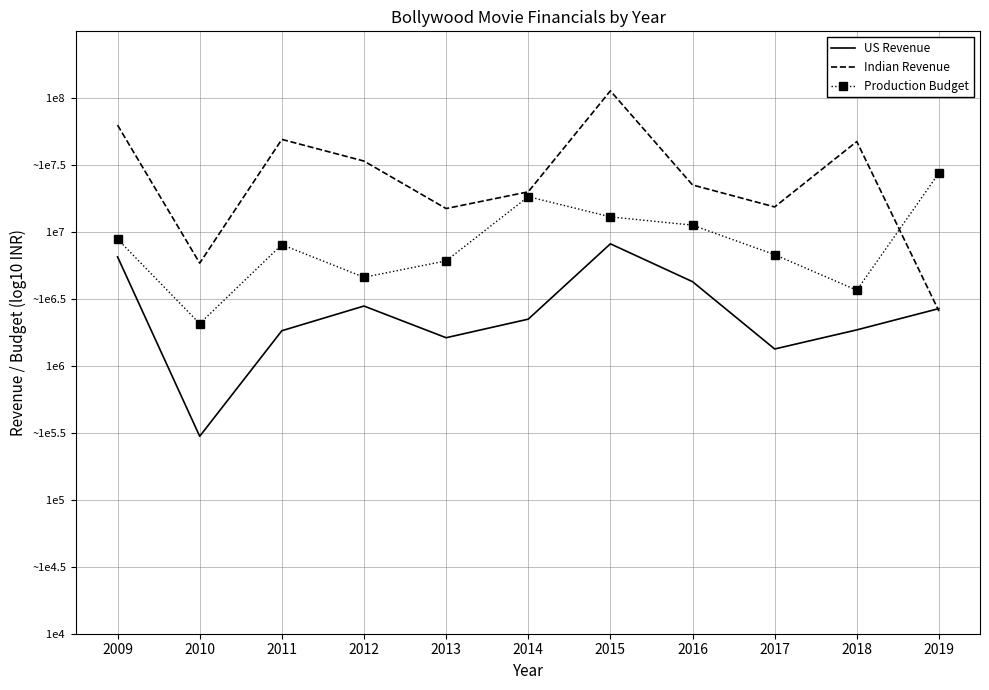

What is the value of the Production Budget point at the 10th from the left?

6.6